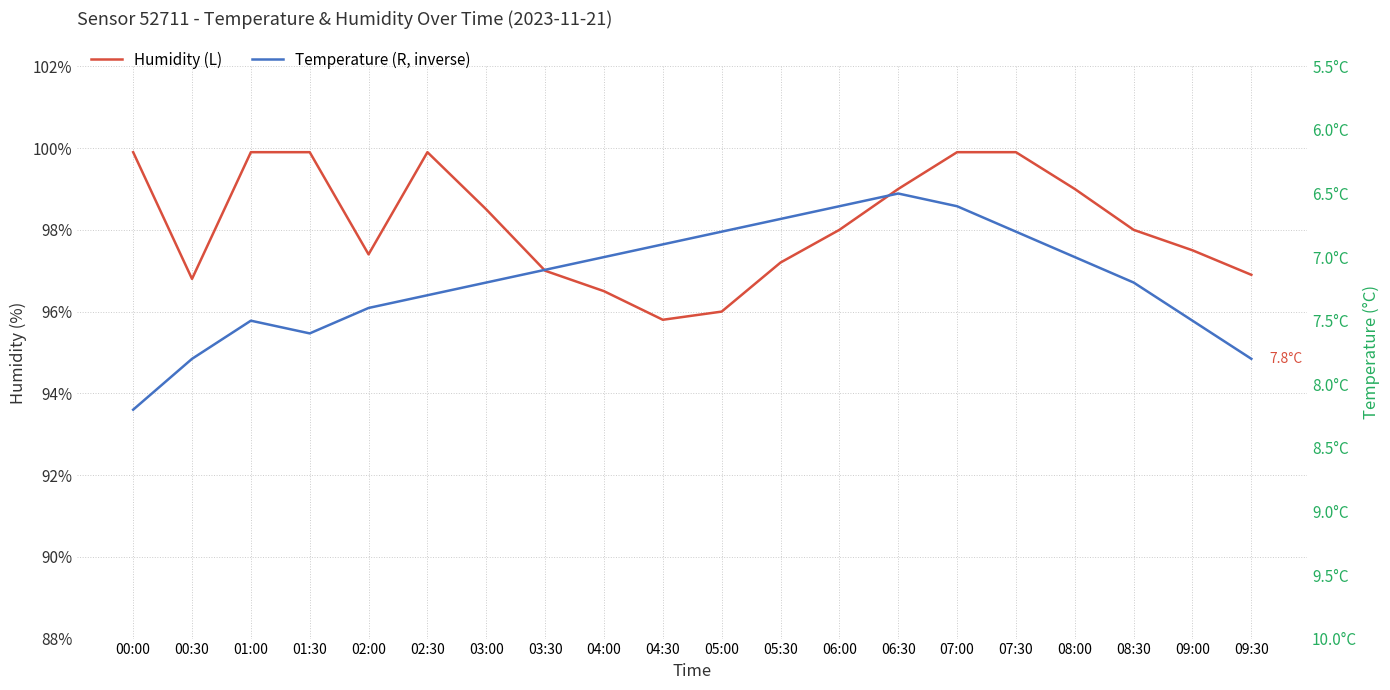

At 08:00, list the series in order from smallest to largest.

Temperature (R, inverse), Humidity (L)